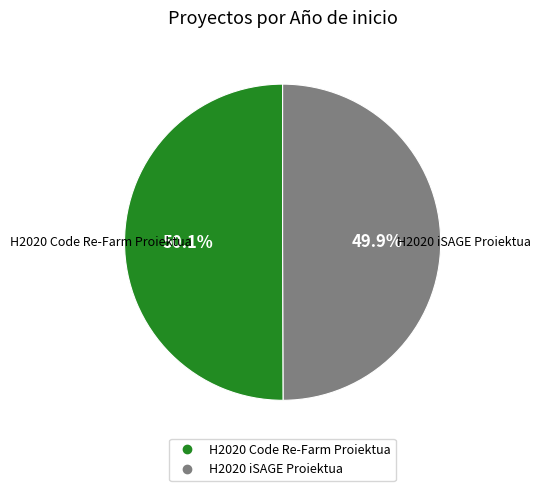

Does any single category account for the majority?

Yes